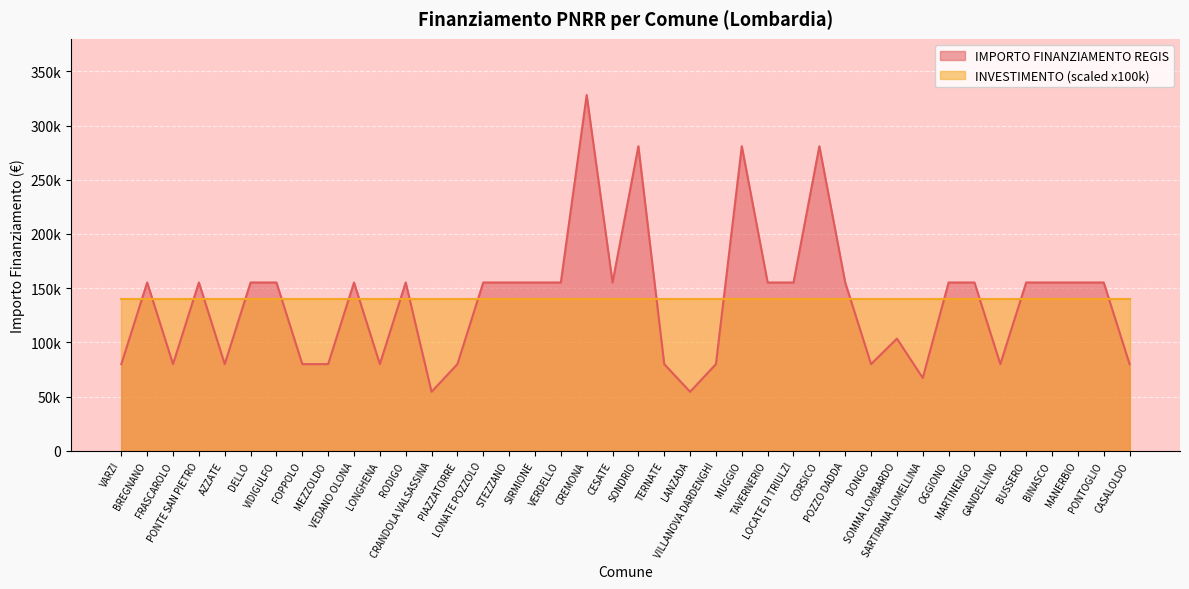

What is the label of the 1st point from the left?

VARZI